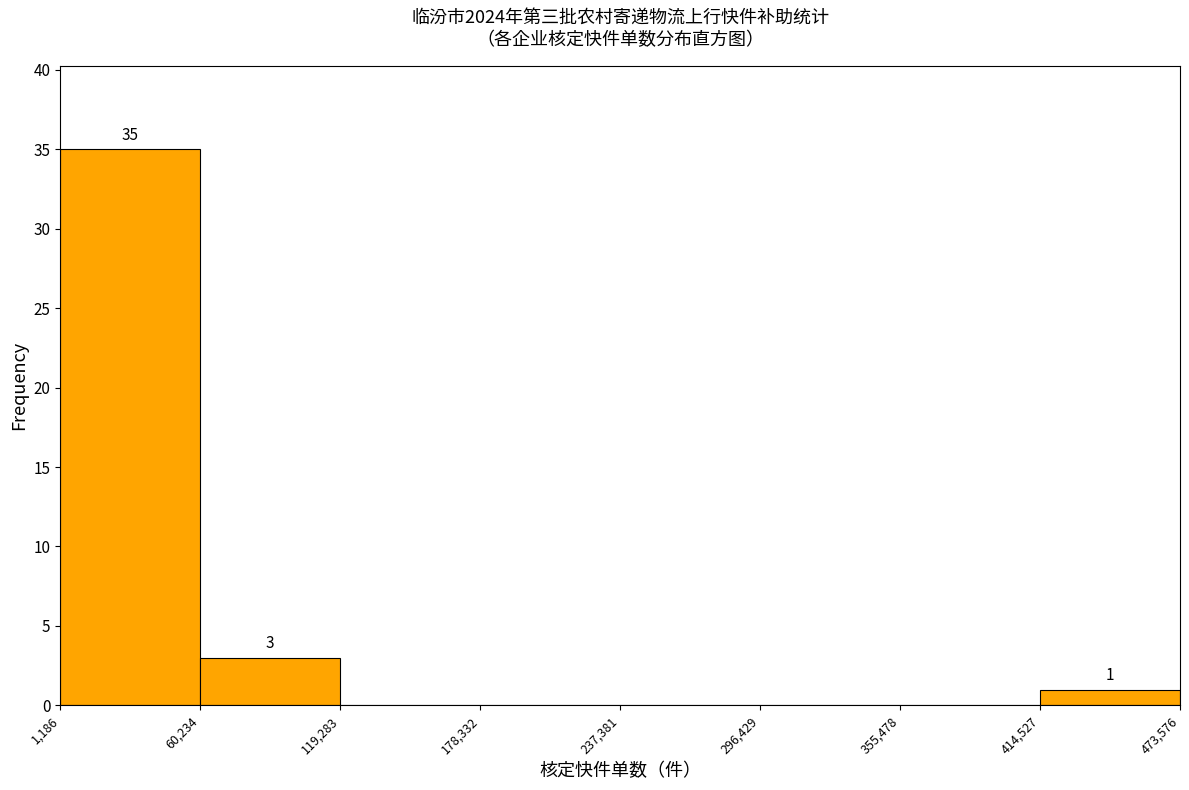

Which range on the x-axis has the tallest bar?

1,186 to 60,234